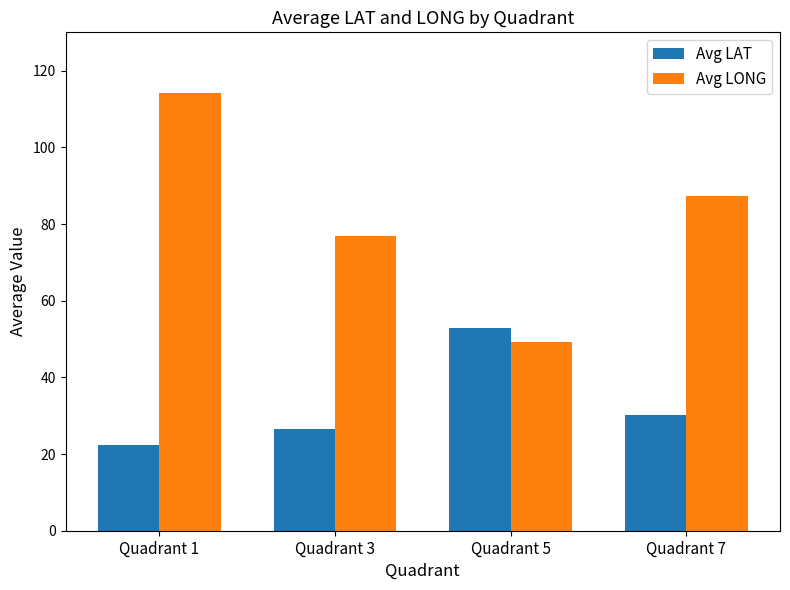

Reading left to right, what are all the values shown in this chart?

Avg LAT: 22.3	26.5	52.9	30.3
Avg LONG: 114.2	76.8	49.2	87.3